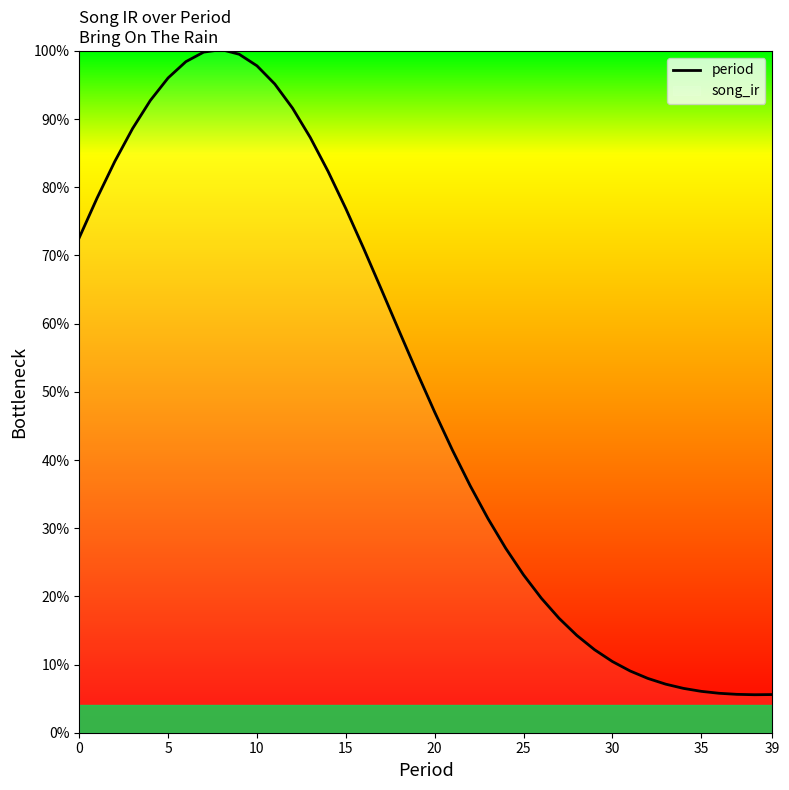

What is the label of the 20th point from the right?

20